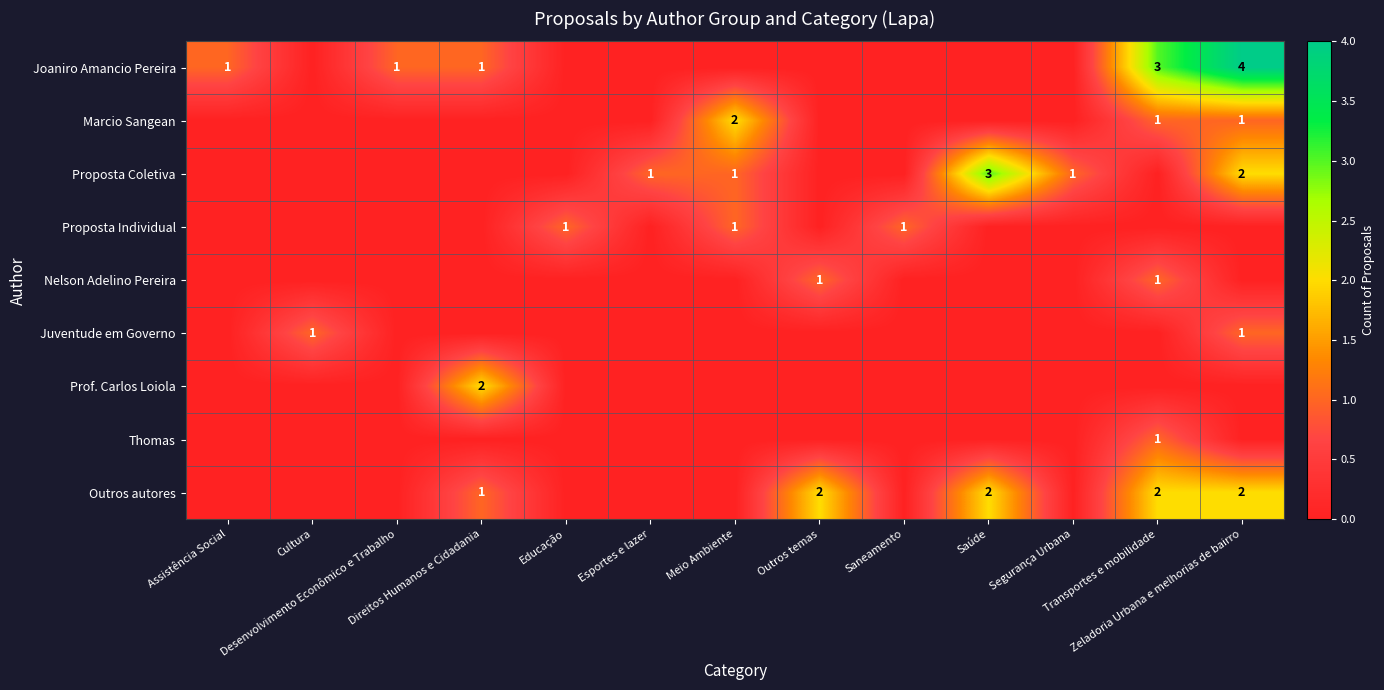

Is the value of Prof. Carlos Loiola at Outros temas greater than the value of Juventude em Governo at Educação?

No